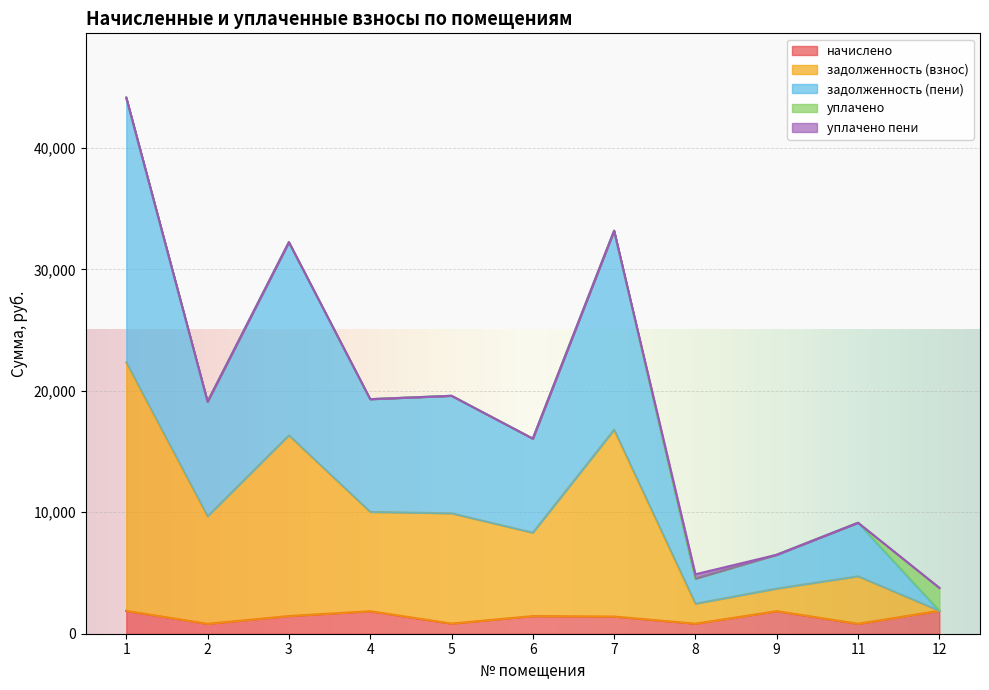

True or false: задолженность (взнос) and начислено intersect in this chart.

False